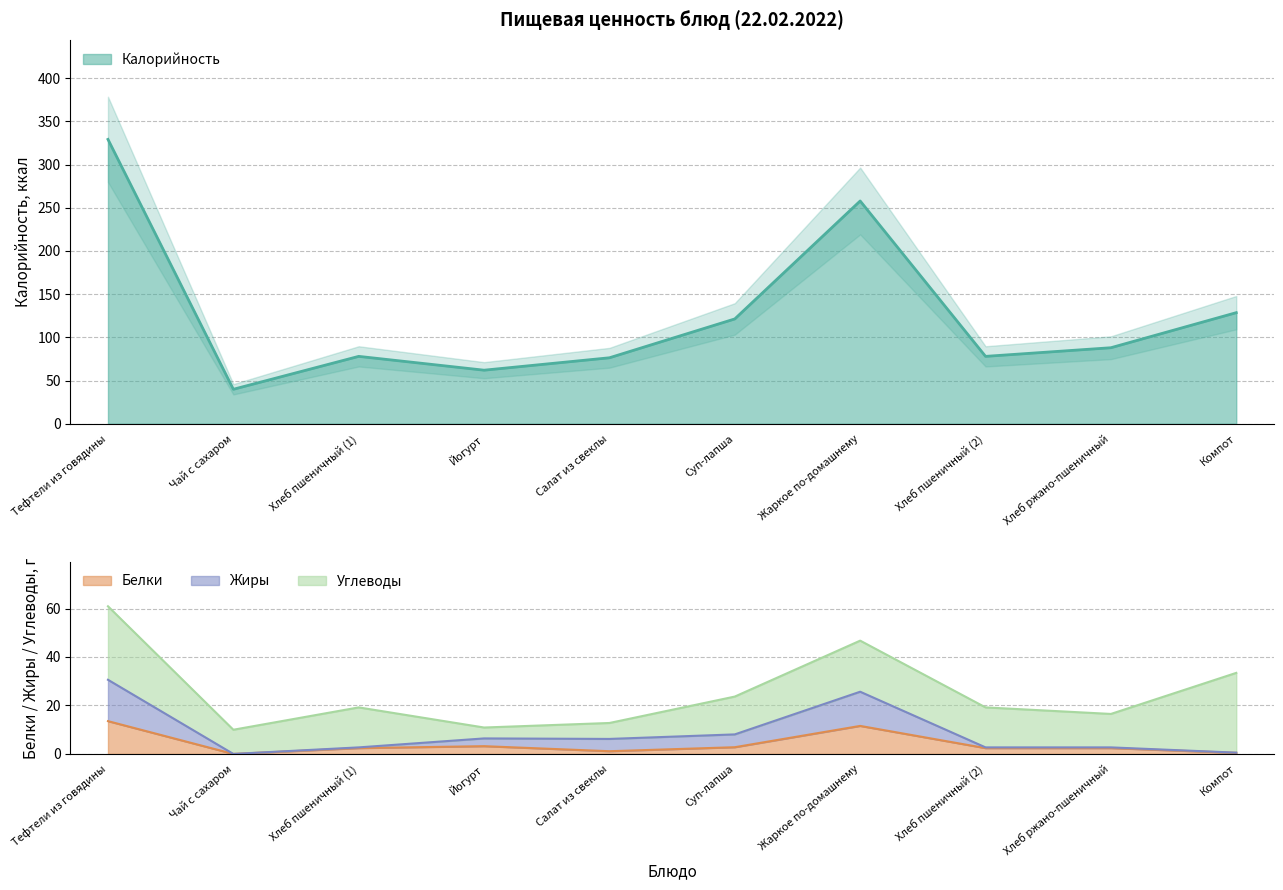

What is the difference between the highest and lowest values at Чай с сахаром?

39.9